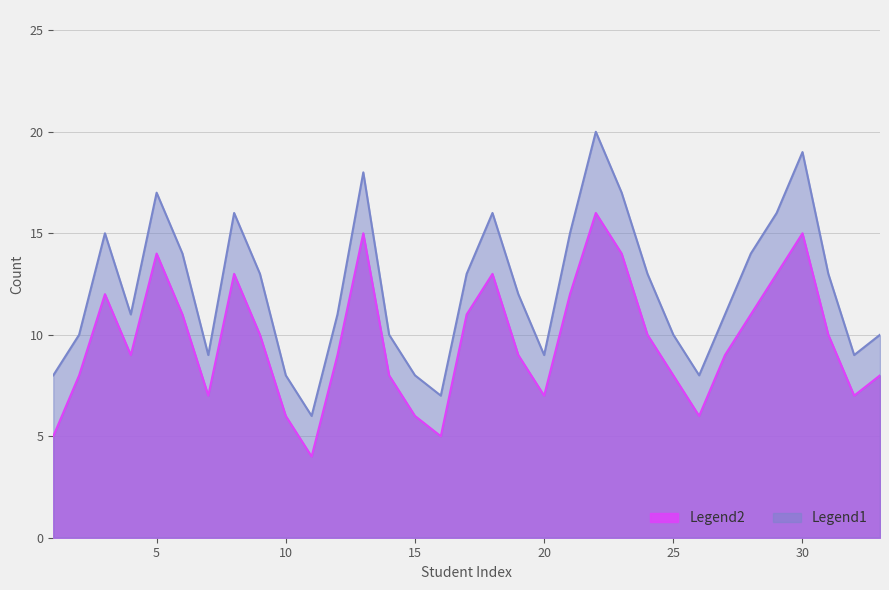

Rank the series by their maximum value, from lowest to highest.

Legend2, Legend1